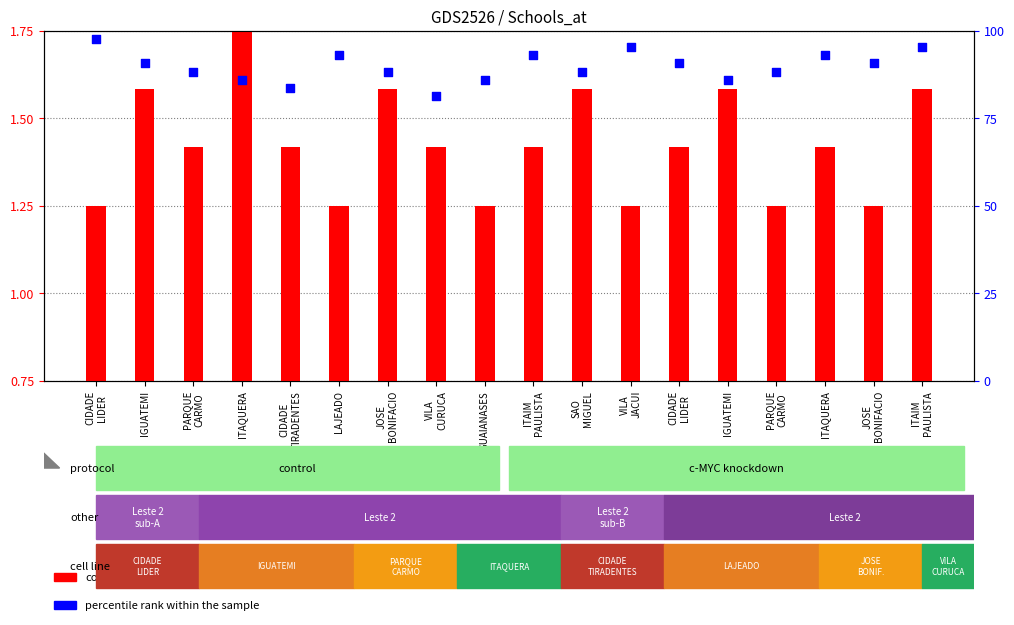

Which series contains the lowest Y value?

count